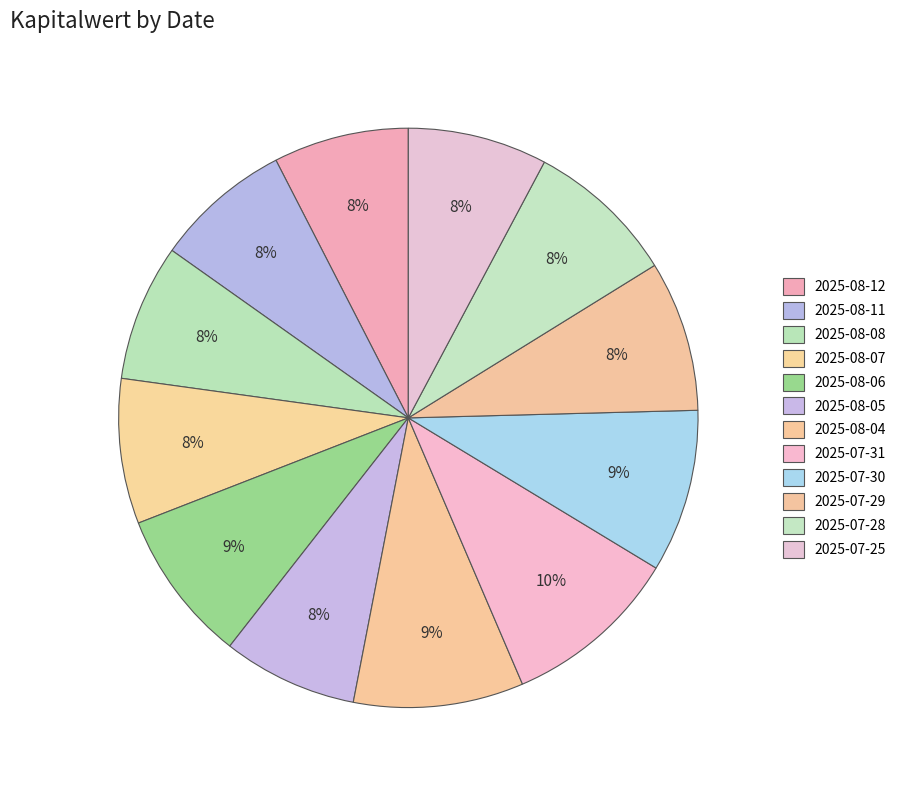

Is 2025-08-12 the majority of the pie?

No